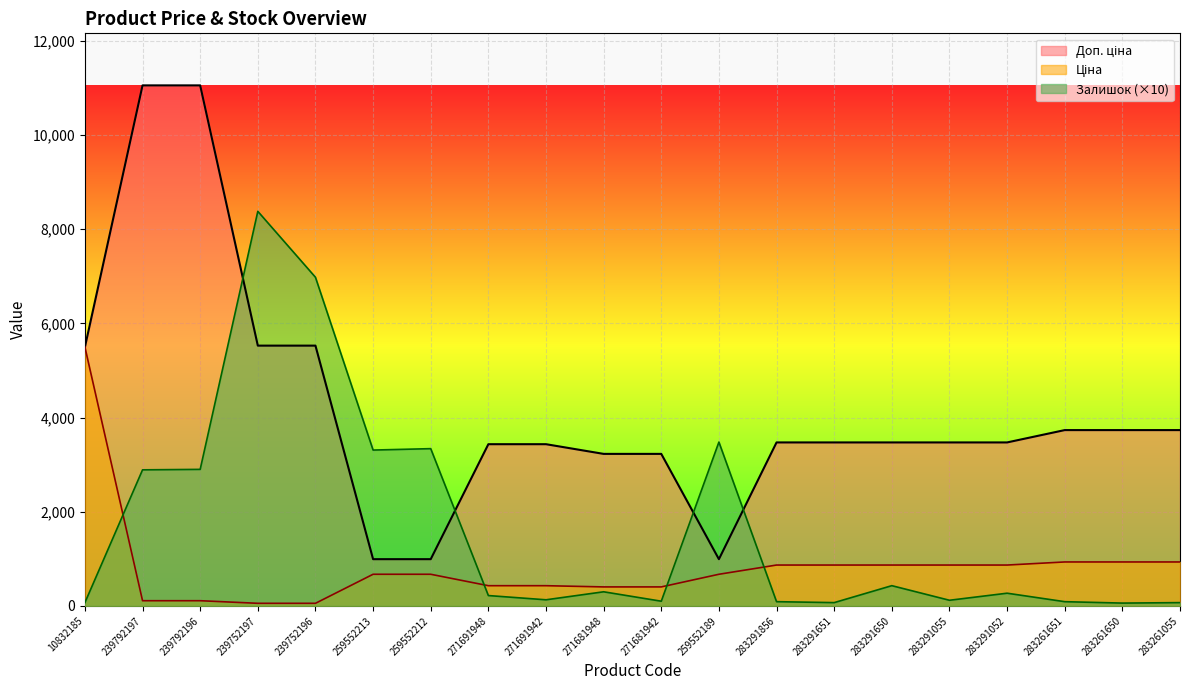

What is the approximate value of Ціна at 239792197?

110.5